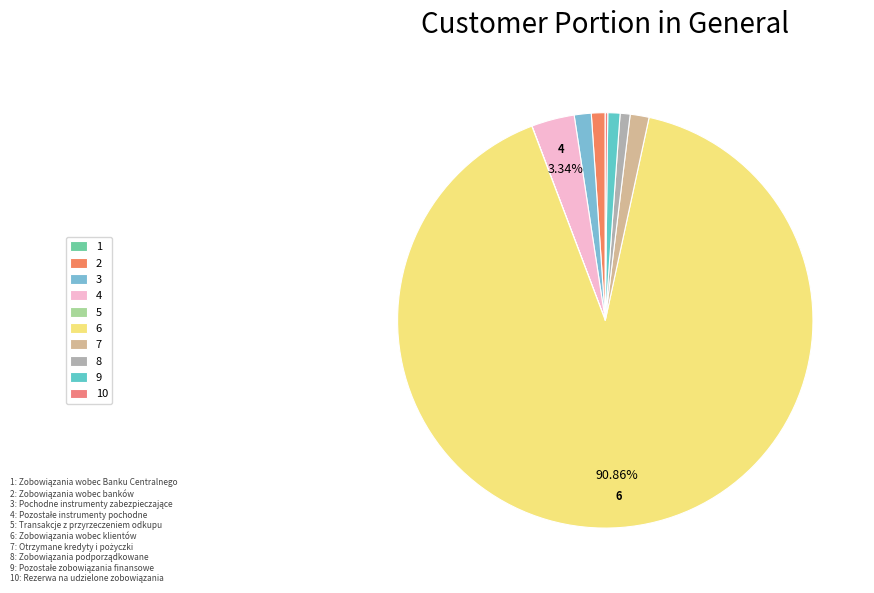

Which slice represents more than half of the pie?

6